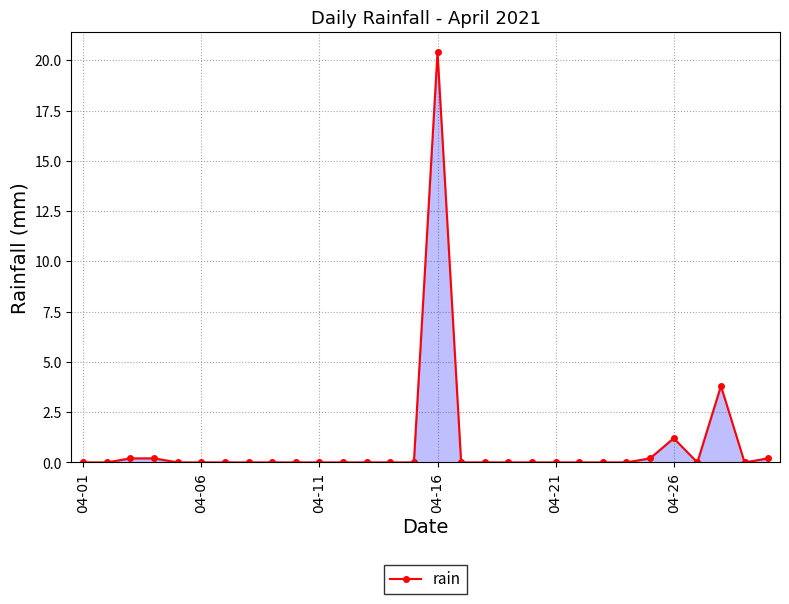

How many distinct data groups are displayed?

1